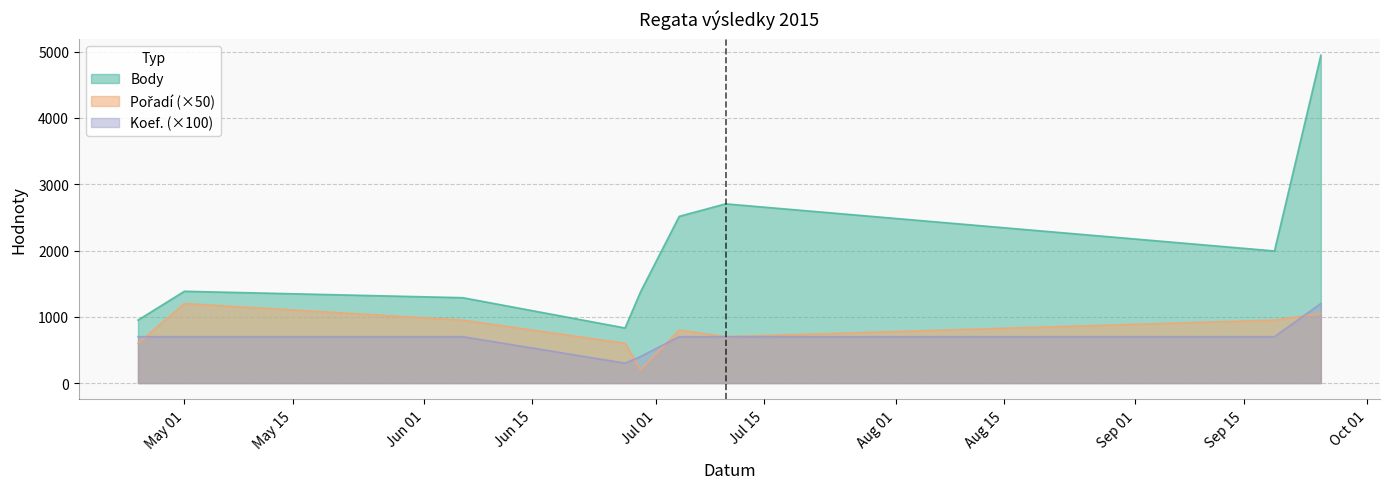

The Pořadí series shows 700 at 2015-07-10. True or false?

True